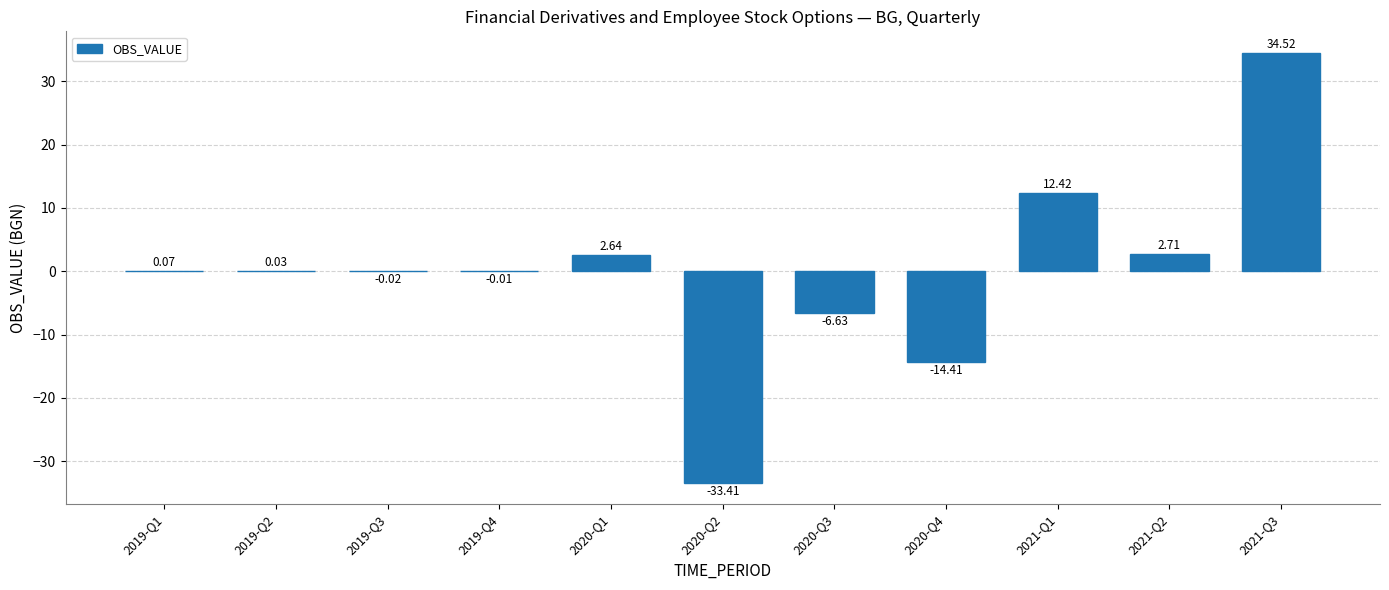

Between 2021-Q1 and 2019-Q4, which is larger?

2021-Q1